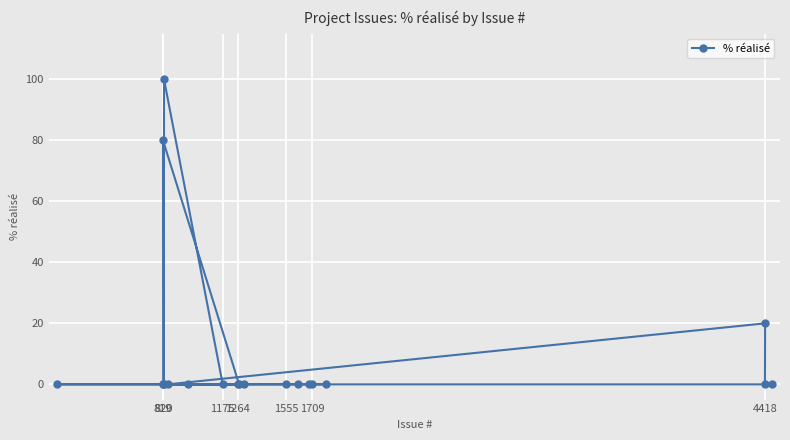

The value at 819 is -39. True or false?

False